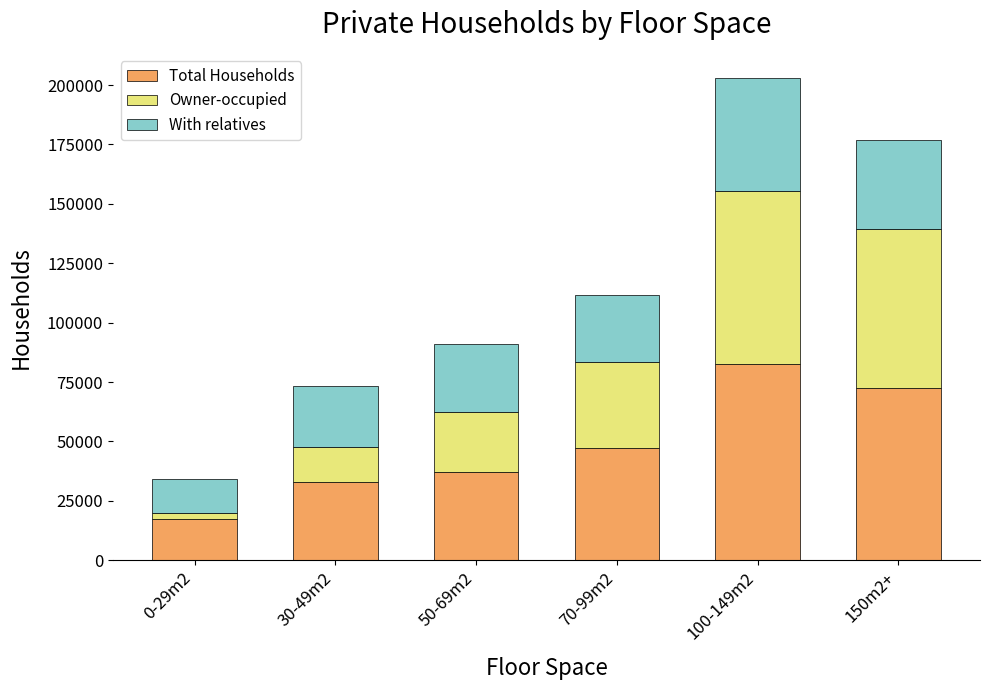

At which label is Total Households closest to 50033?

70-99m2